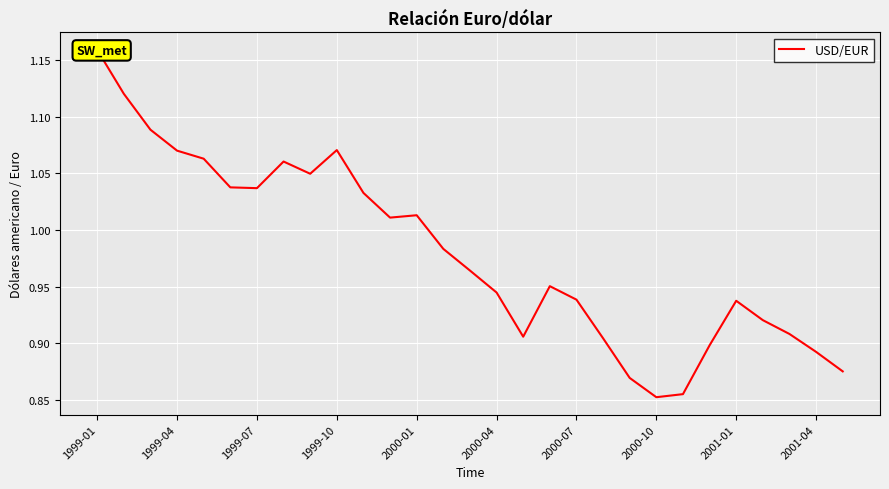

How many points are higher than both their immediate neighbors (excluding endpoints)?

5